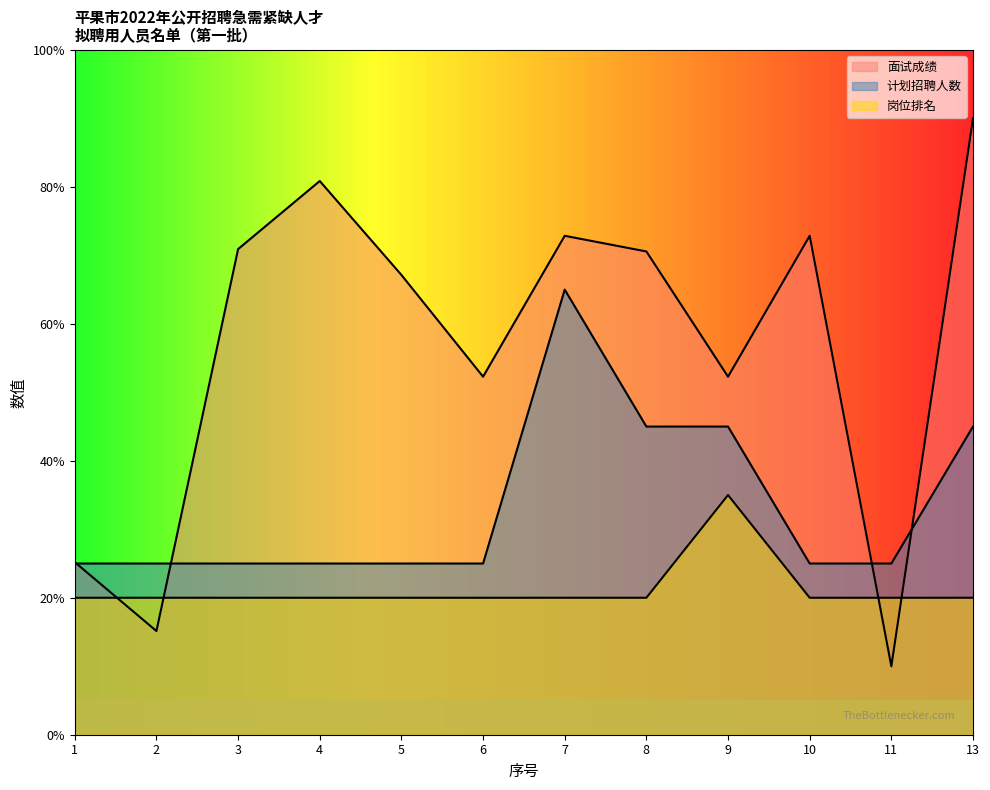

At which category does 计划招聘人数 reach its first local peak?

7